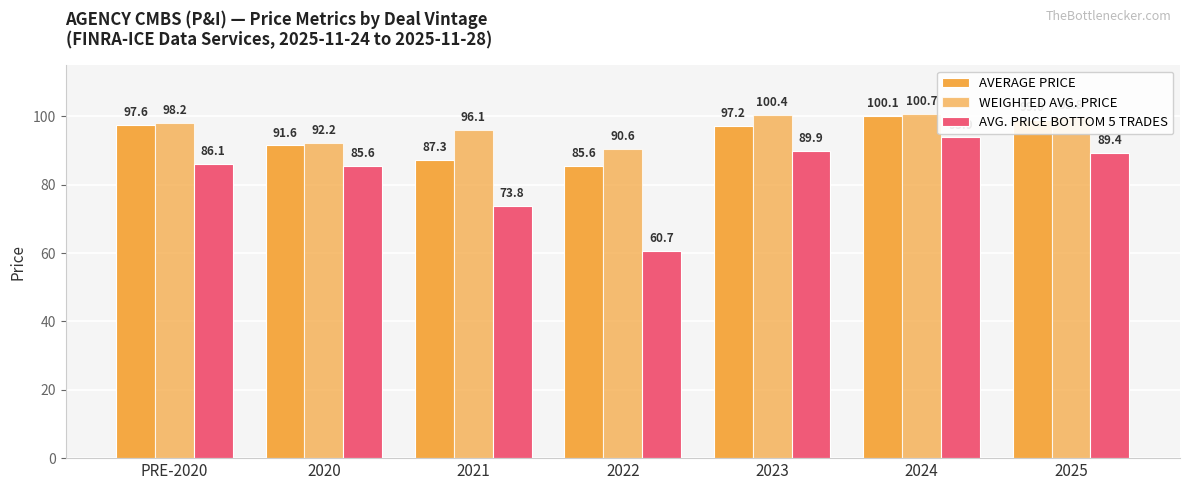

What is the average value of the AVERAGE PRICE series?

94.1